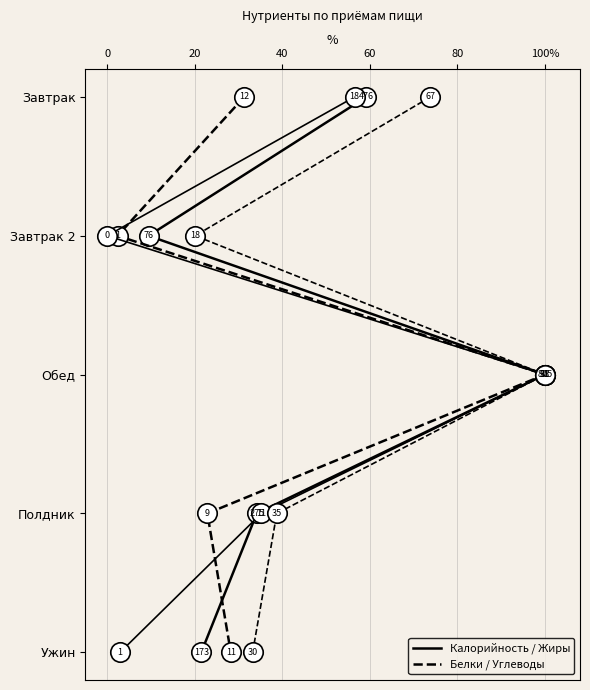

Count the Калорийность values in the range 1 to 3.

3